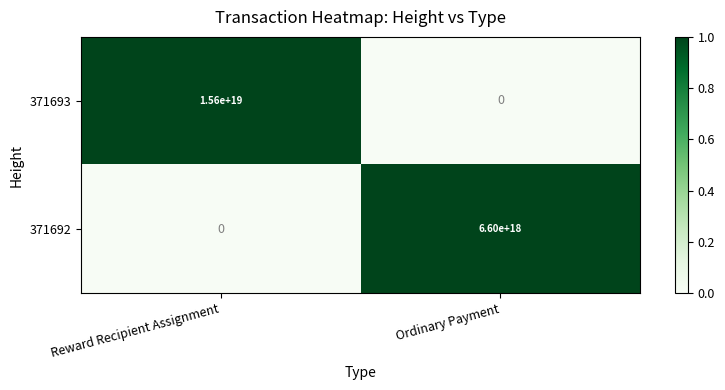

The value of 371692 at Ordinary Payment is 6600000000000000000. True or false?

True